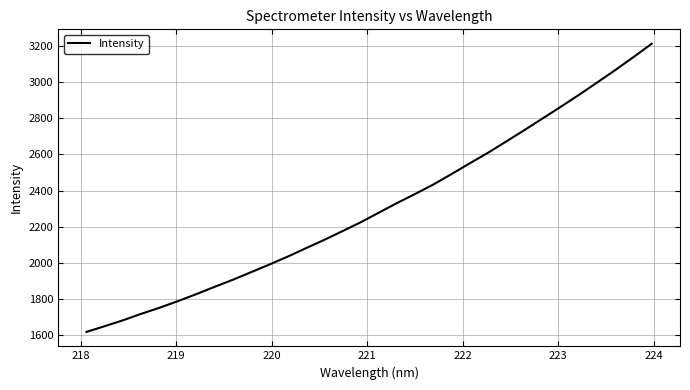

What is the difference between the maximum and minimum values?

1594.7